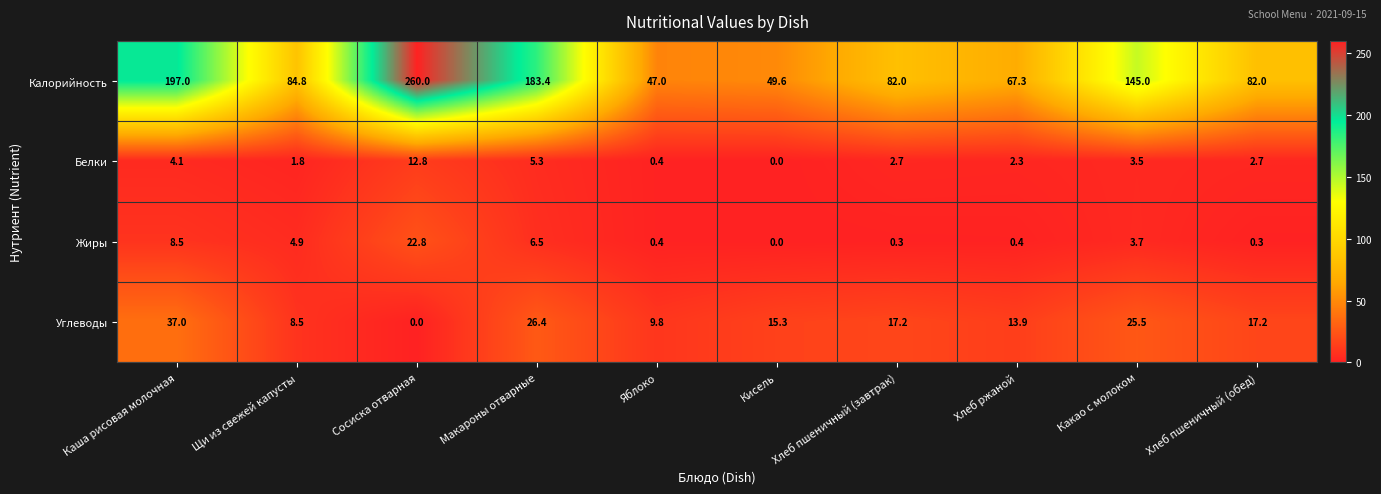

Which series changed the most between Сосиска отварная and Яблоко?

Калорийность